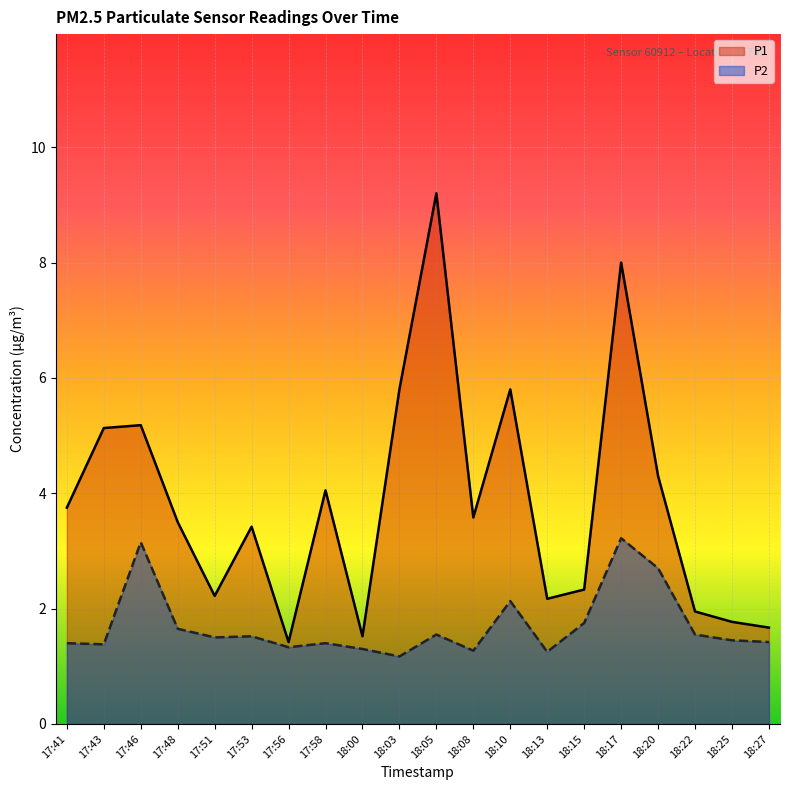

What are all the series names shown in the legend?

P1, P2